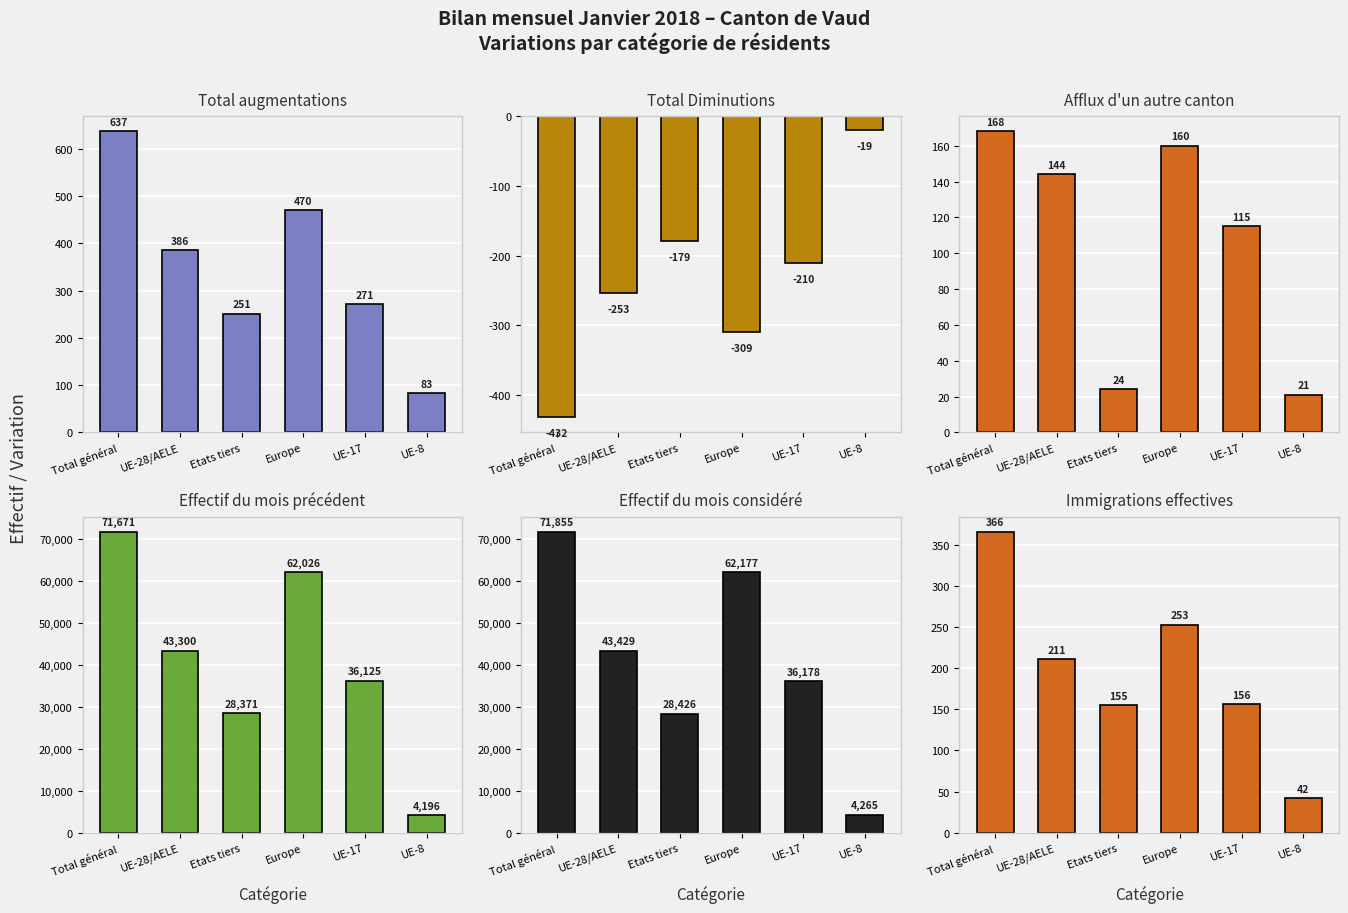

The value of Effectif du mois considéré at Europe is 62177. True or false?

True